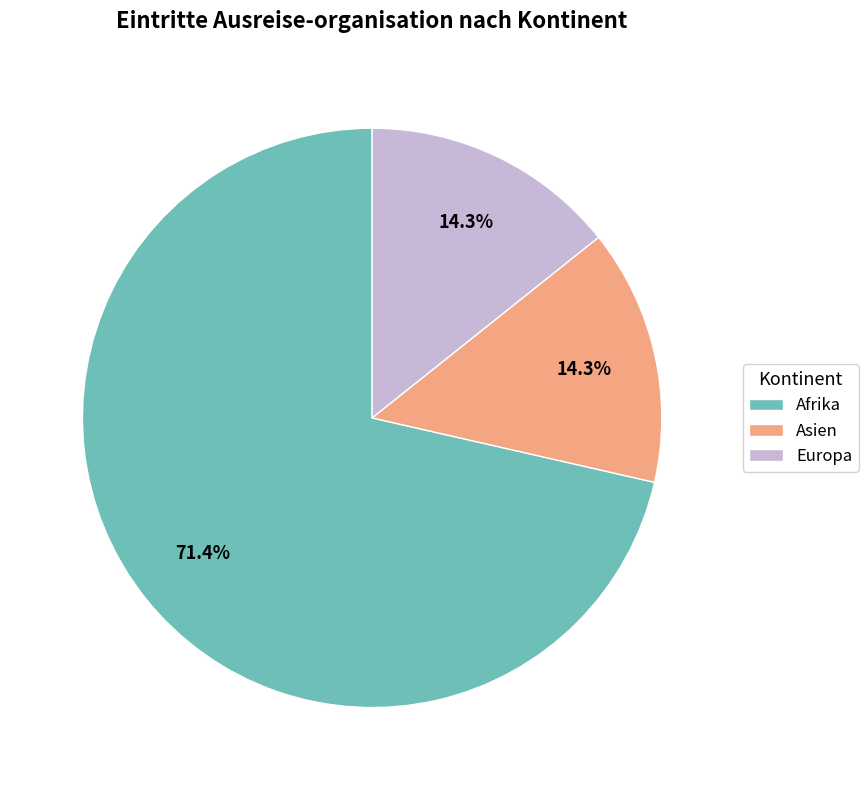

Which slice is the largest?

Afrika